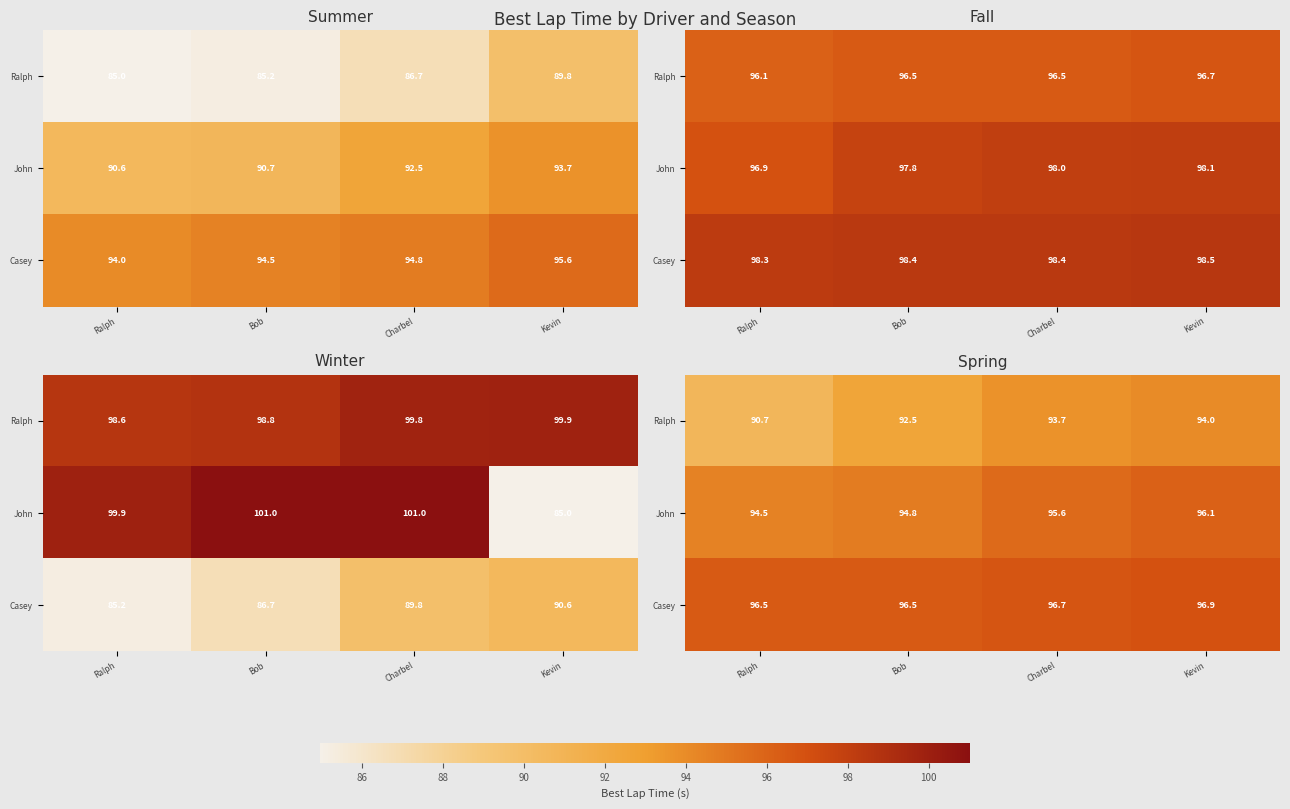

What is the difference between the second highest and second lowest values in the Ralph series?

1.2